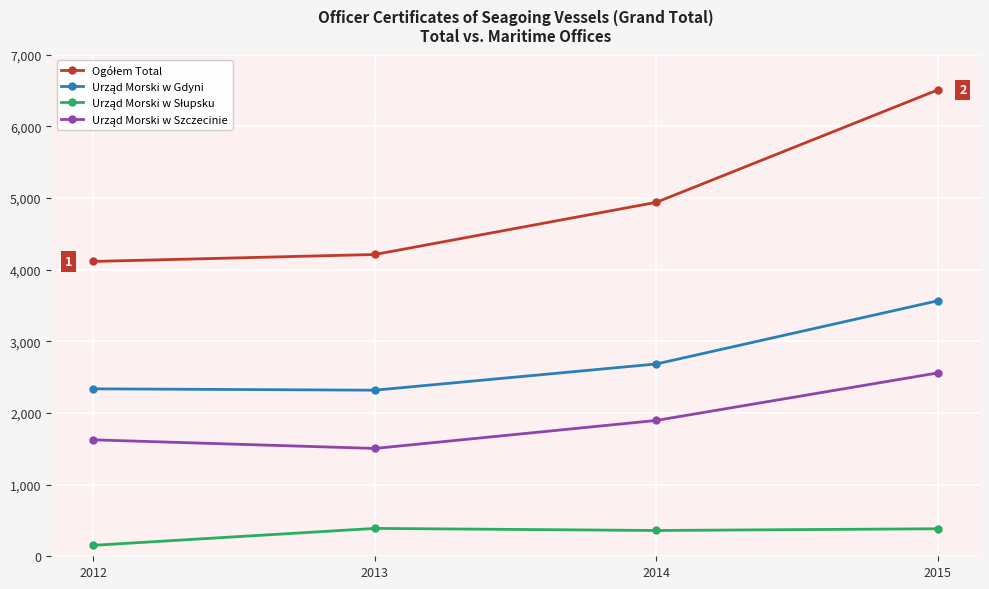

How many lines are shown in the chart?

4